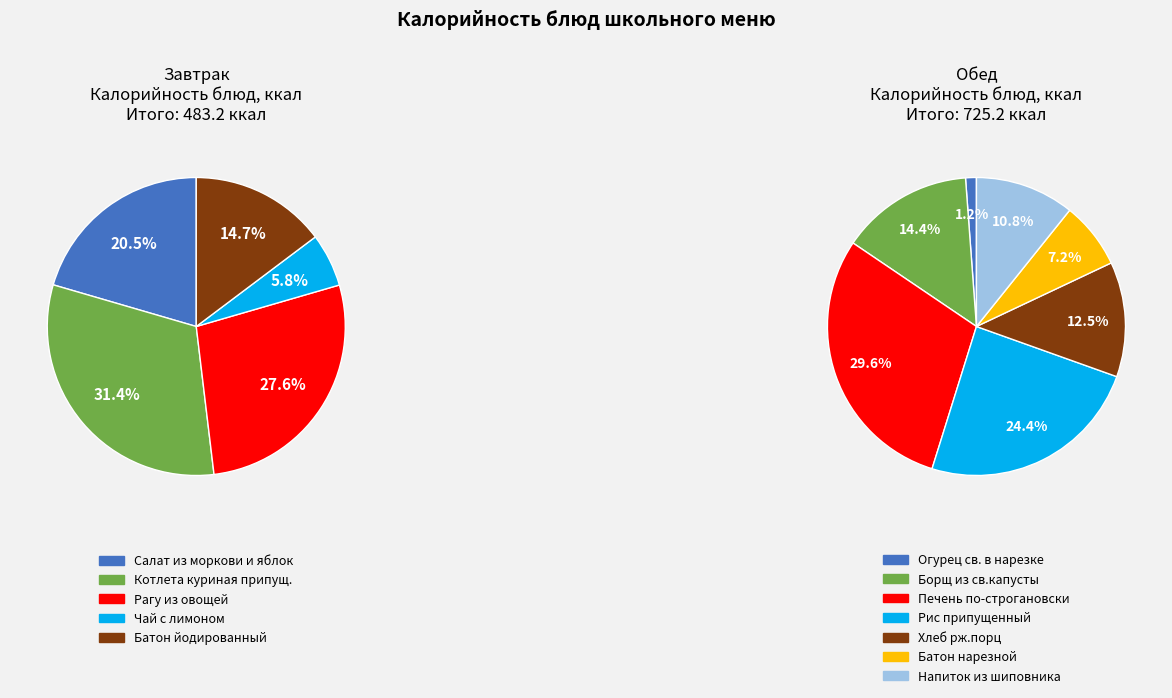

Rank the categories by value from highest to lowest.

Обед (Печень по-строгановски), Обед (Рис припущенный), Завтрак (Котлета куриная припущ.), Завтрак (Рагу из овощей), Обед (Борщ из св.капусты), Завтрак (Салат из моркови и яблок), Обед (Хлеб рж.порц), Обед (Напиток из шиповника), Завтрак (Батон йодированный), Обед (Батон нарезной), Завтрак (Чай с лимоном), Обед (Огурец св. в нарезке)